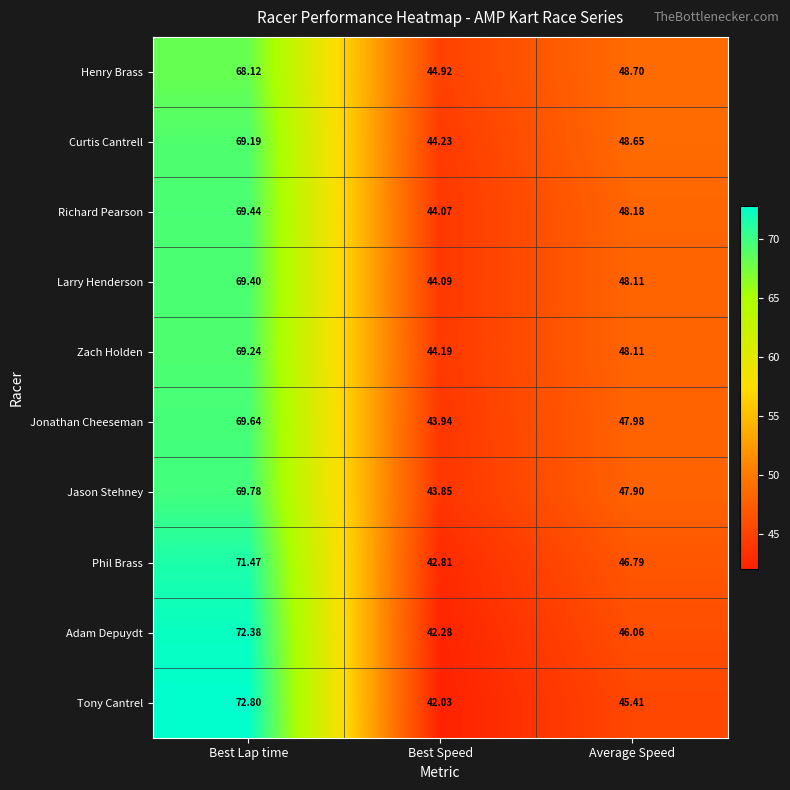

Which label corresponds to the largest value in the chart?

Best Lap time